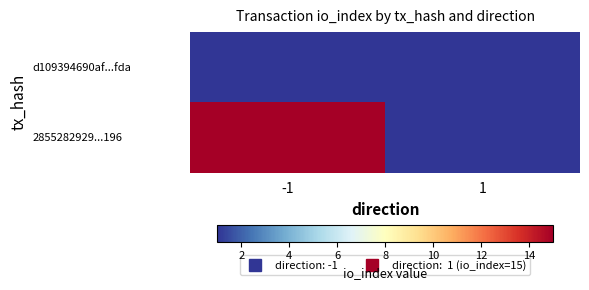

List the series in order of their peak value, lowest first.

d109394690af...fda, 2855282929...196